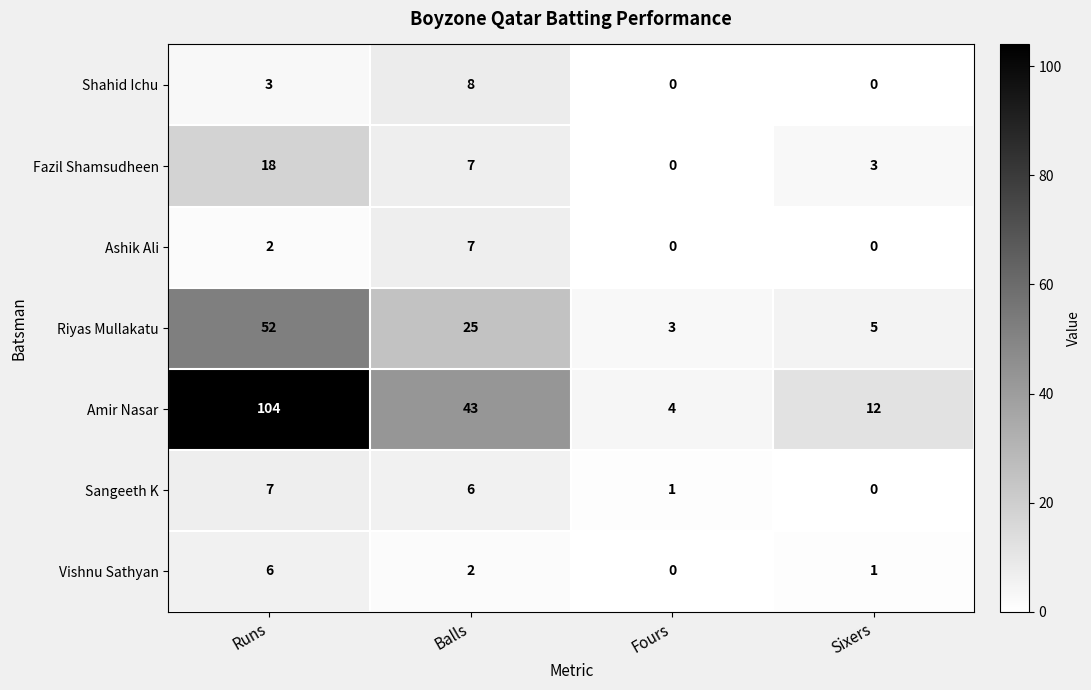

Rank the categories by Fazil Shamsudheen value from highest to lowest.

Runs, Balls, Sixers, Fours